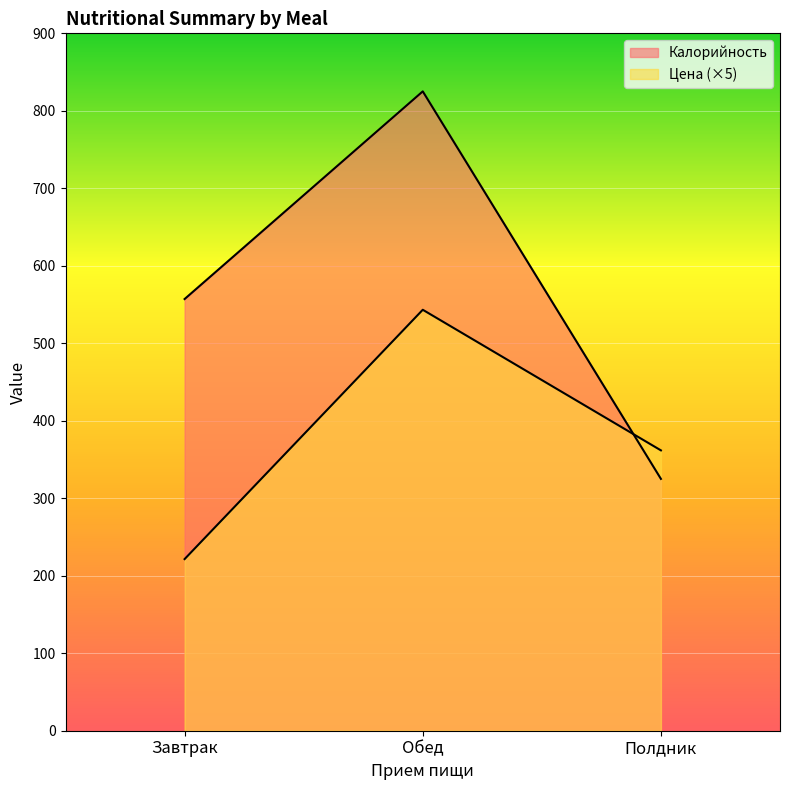

How many data points in Калорийность are above 557?

2